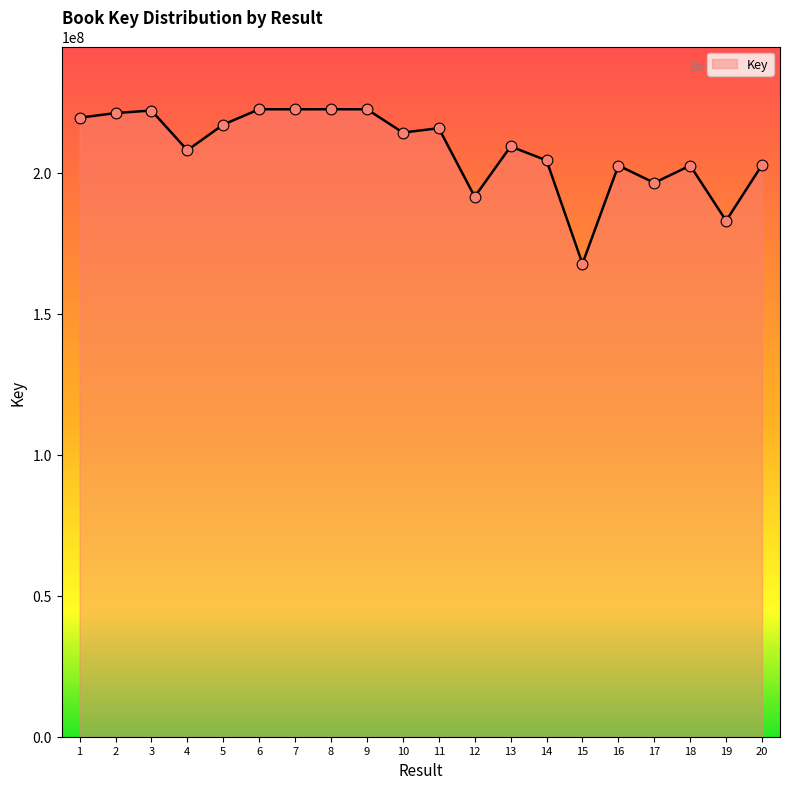

What is the change in value from 7 to 14?

-18135545